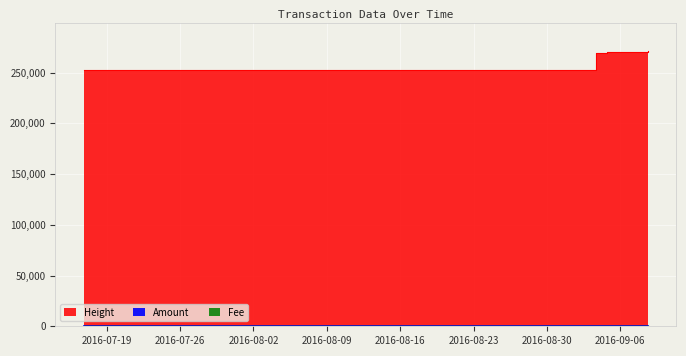

What is the lowest value of the Fee series?

1.0